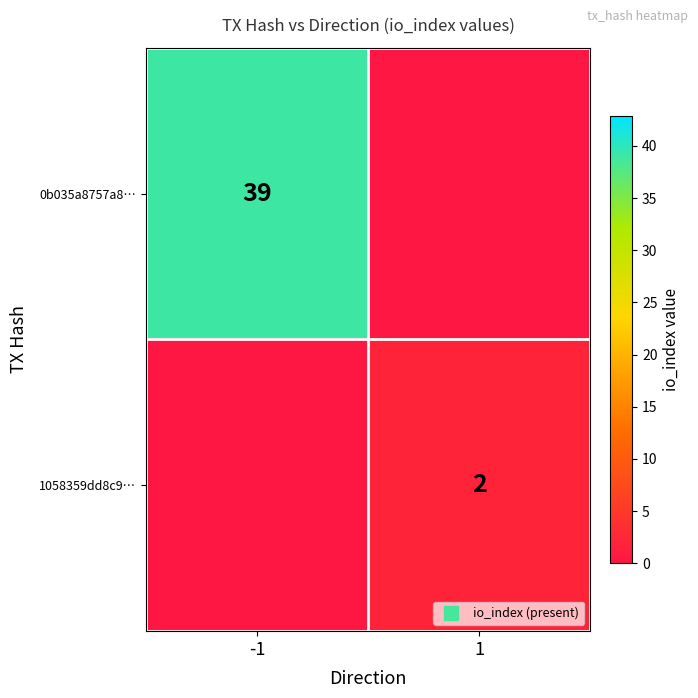

What is the average value of the 0b035a8757a8… series?

20